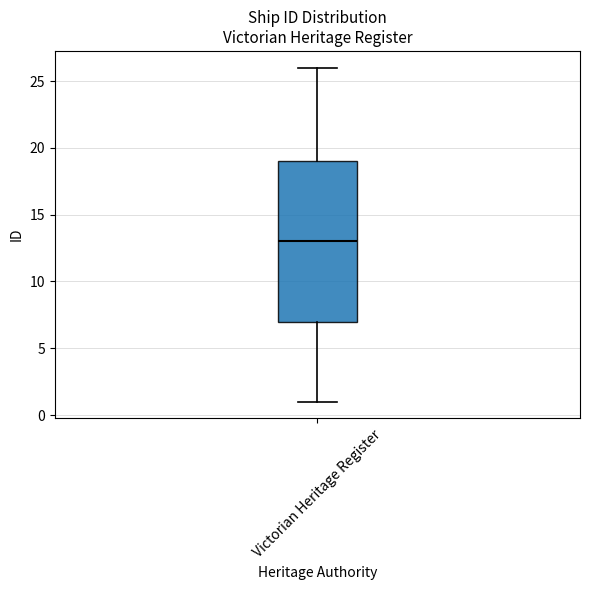

Read this box plot against the y-axis: the position of the median line, the range covered by the box, and the ends of both whiskers. The values are not printed on the chart, so give them approximately, as read against the axis.

median 13, box 7 to 19, whiskers 1 to 26